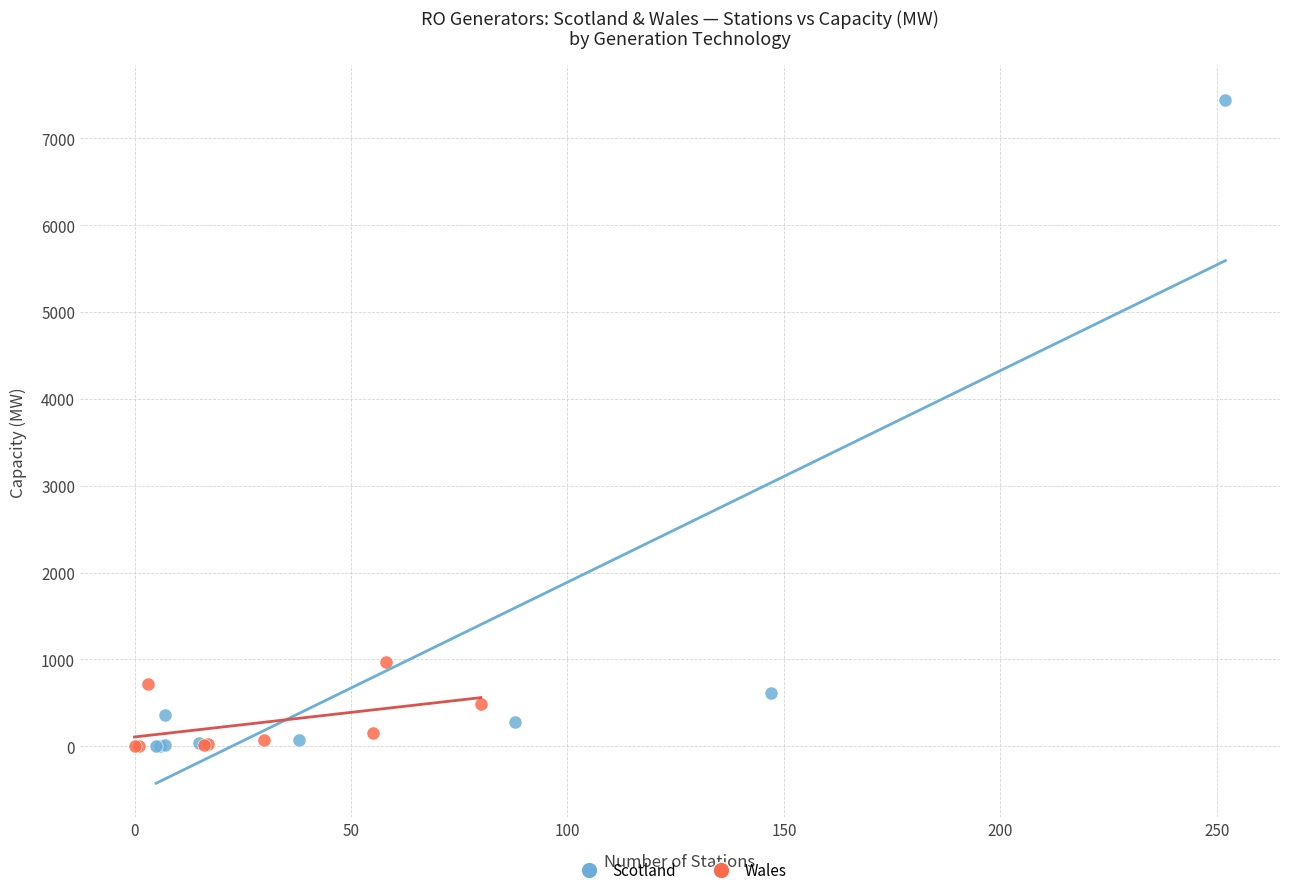

Which series has the widest spread of Y values?

Scotland